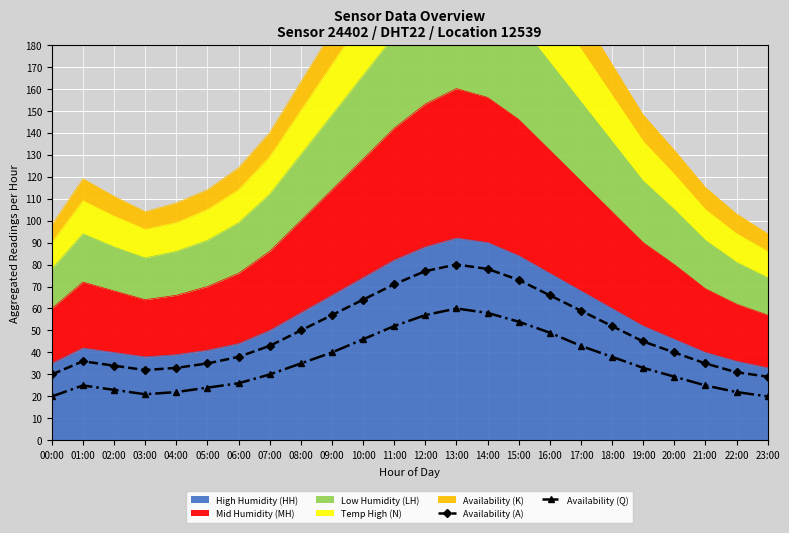

Is the value of Availability (A) at 23:00 greater than the value of Availability (Q) at 19:00?

No